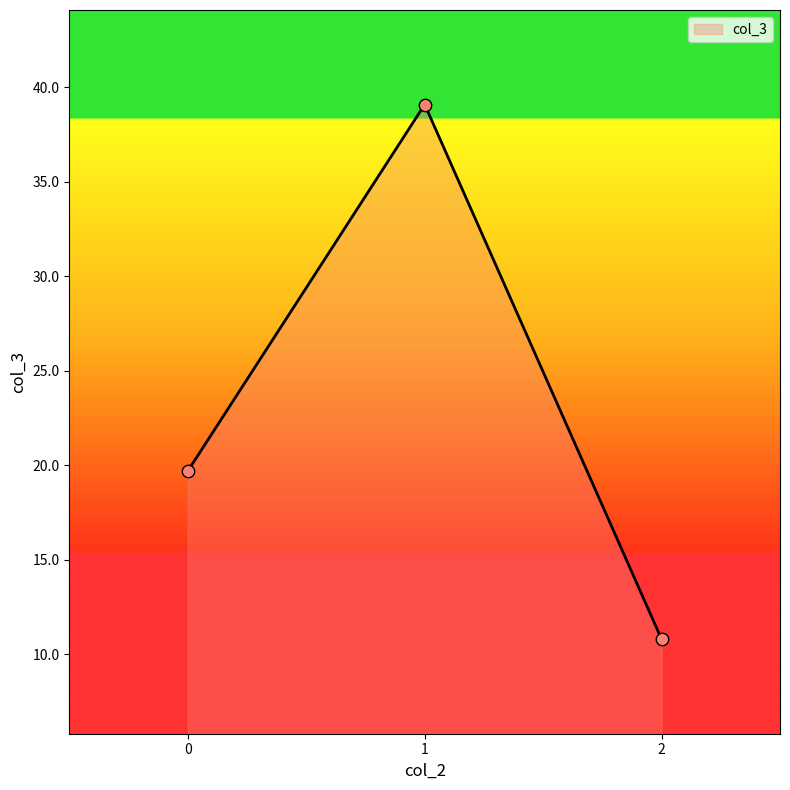

Which has a higher value, 2 or 1?

1